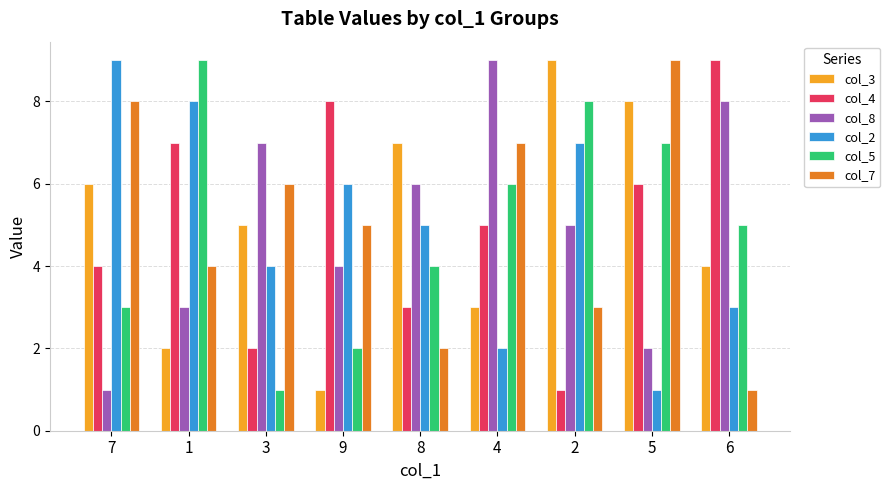

What is the value of the col_7 bar at the 2nd from the left?

4